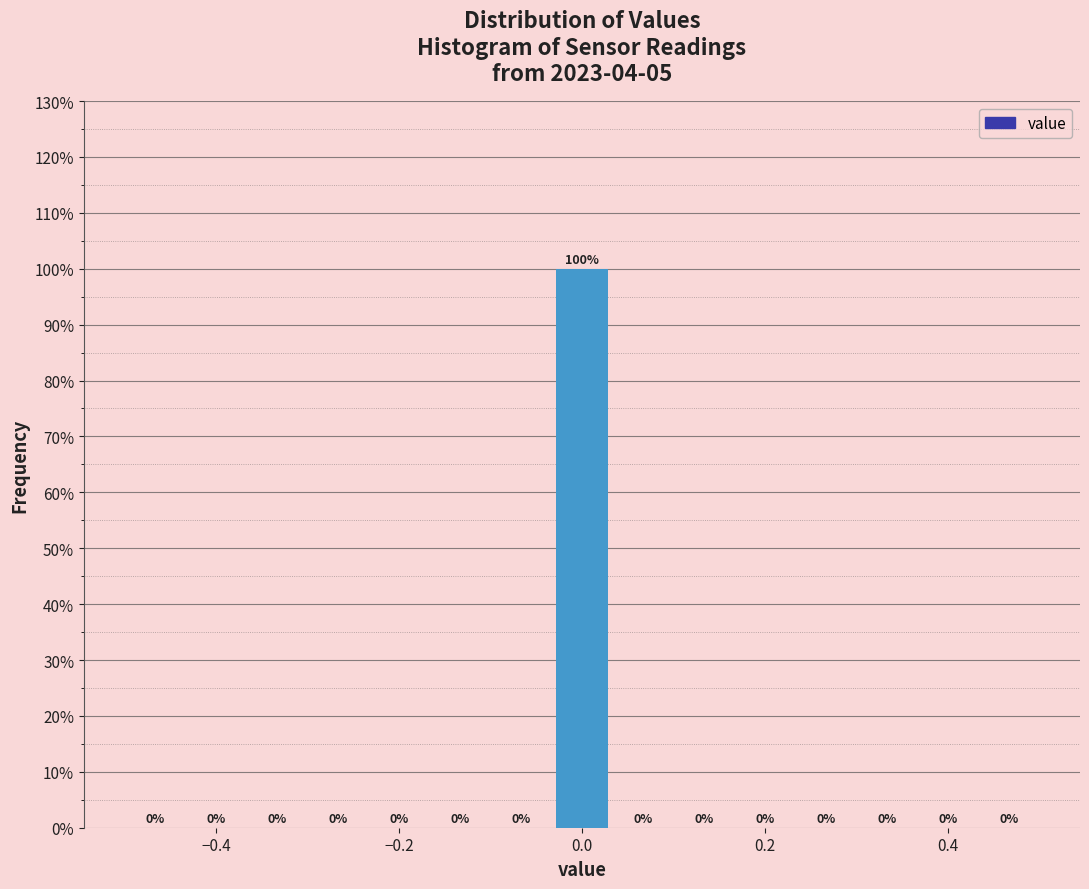

Read against the x-axis, roughly where is the centre of the tallest bar?

0.00